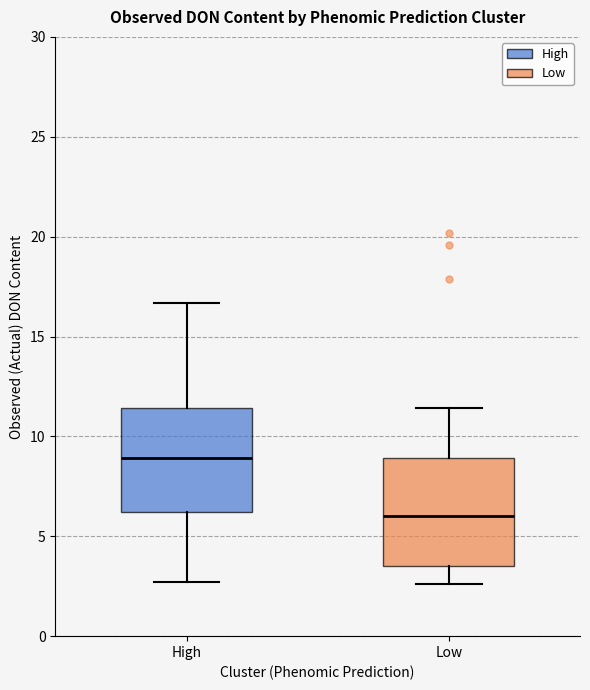

Reading left to right, read every box against the y-axis: the position of its median line, the range the box covers, and the ends of its whiskers. The values are not printed on the chart, so give them approximately, as read against the axis.

High: median 9.0, box 6.0 to 11.5, whiskers 2.5 to 16.5
Low: median 6.0, box 3.5 to 9.0, whiskers 2.5 to 11.5